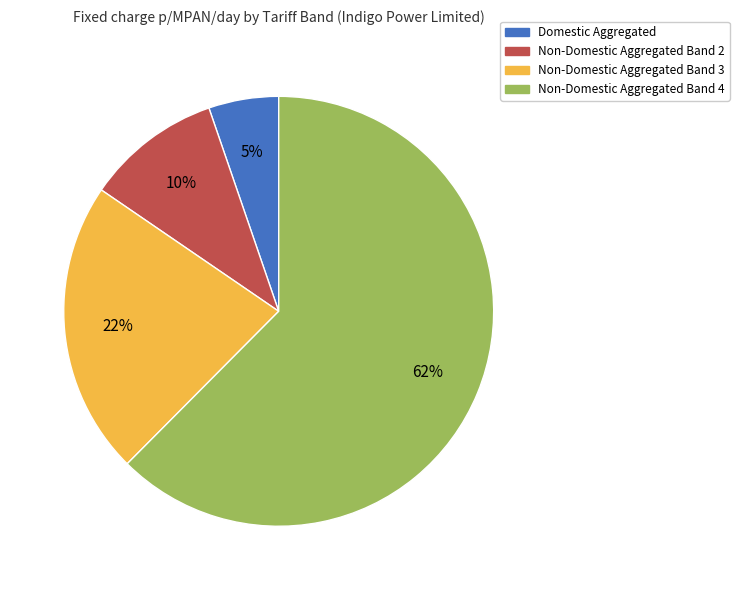

True or false: Non-Domestic Aggregated Band 3 accounts for 14% of the total.

False